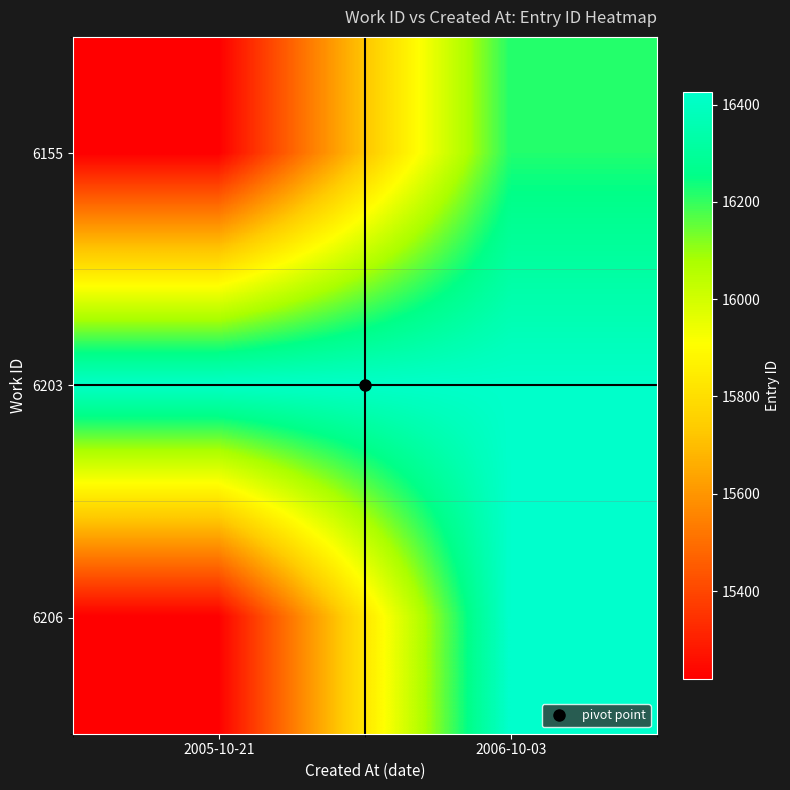

How many categories are shown in the chart?

2